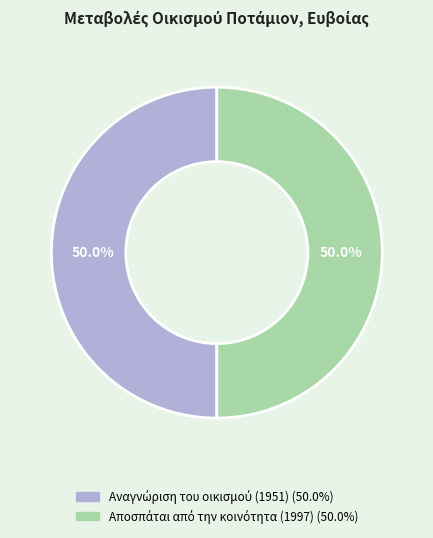

Between Αναγνώριση του οικισμού (1951) and Αποσπάται από την κοινότητα (1997), which is larger?

Αποσπάται από την κοινότητα (1997)